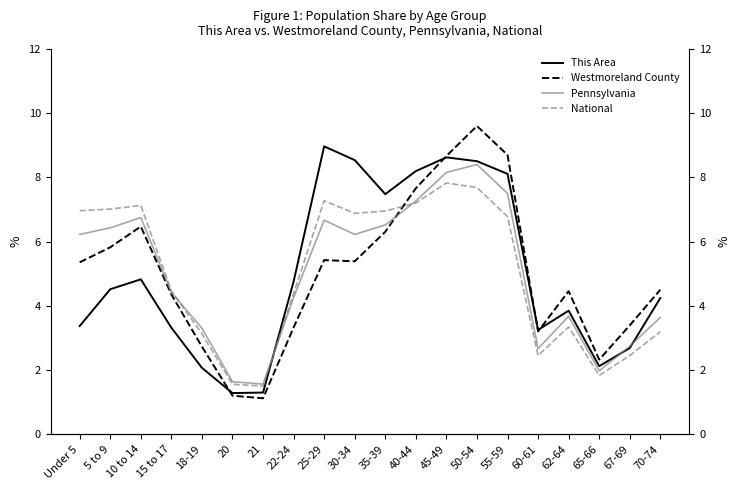

What are all the series names shown in the legend?

This Area, Westmoreland County, Pennsylvania, National